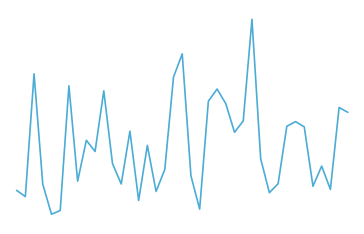

Does the chart display data point markers on the line(s)?

No